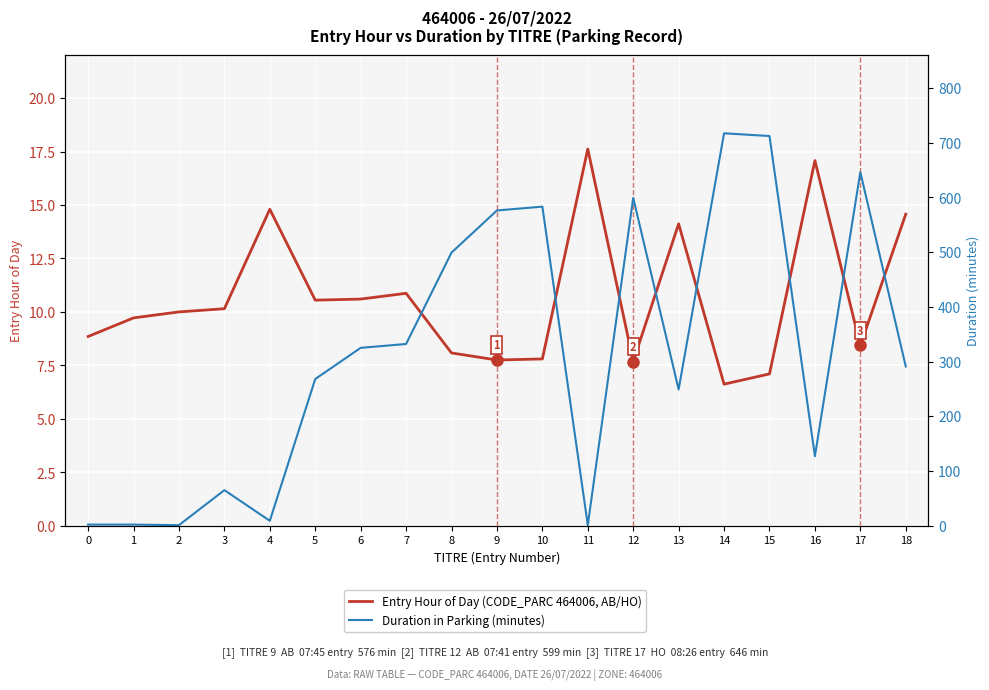

Between 5 and 8, which series saw the biggest shift?

Duration in Parking (minutes)